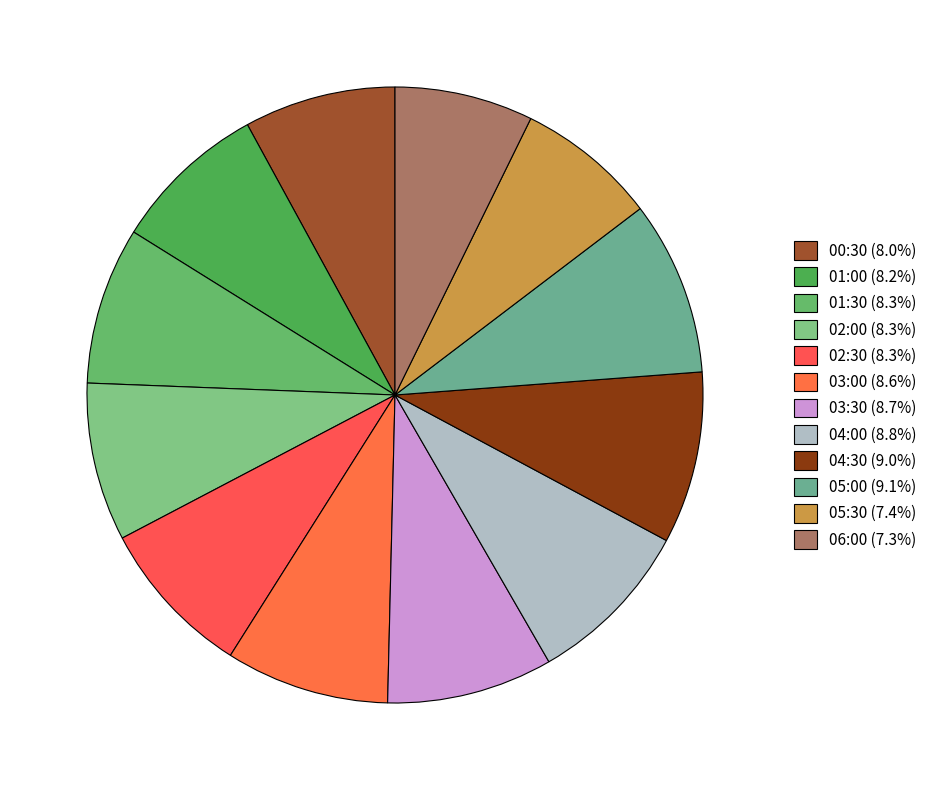

How many segments does this pie chart have?

12